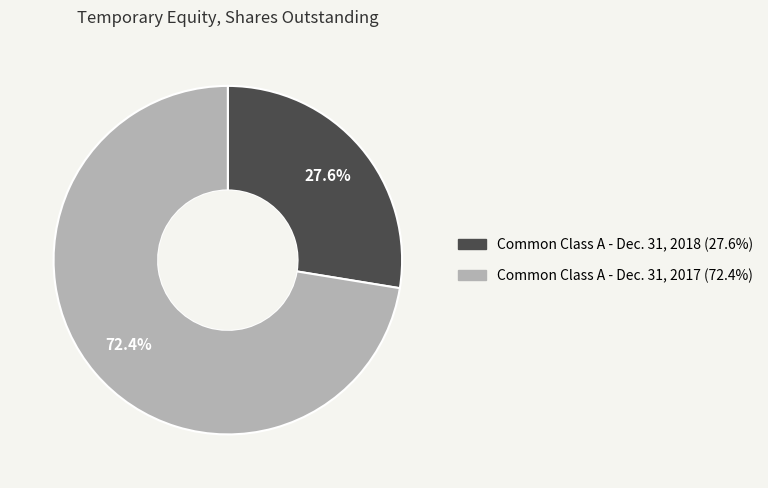

Which category has the biggest portion of the pie?

Common Class A - Dec. 31, 2017